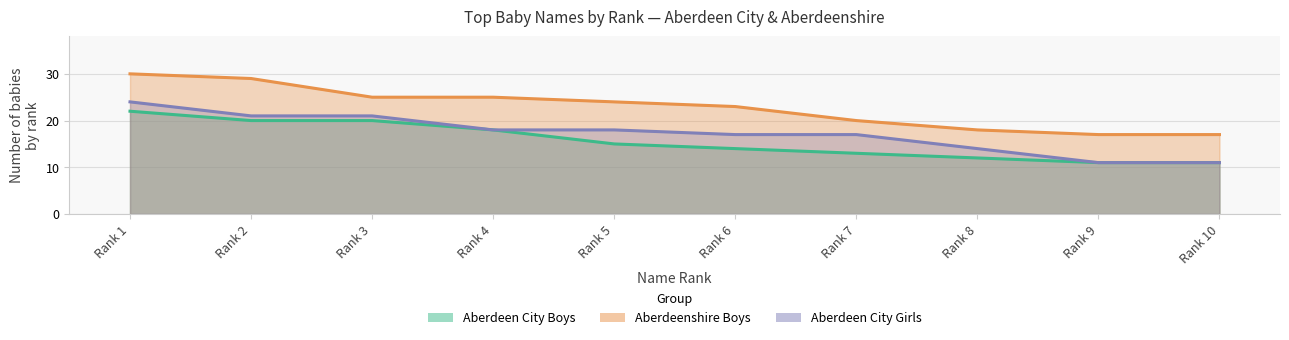

What is the difference between the maximum and minimum values in the Aberdeen City Boys series?

11